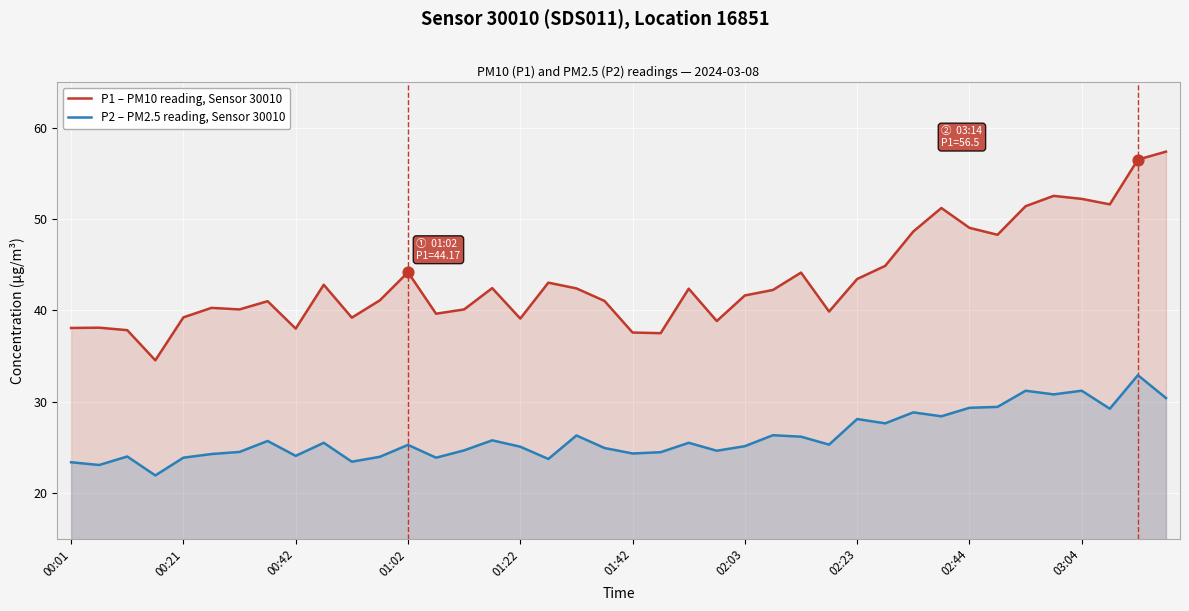

Which series has the widest spread of Y values?

P1 – PM10 reading, Sensor 30010